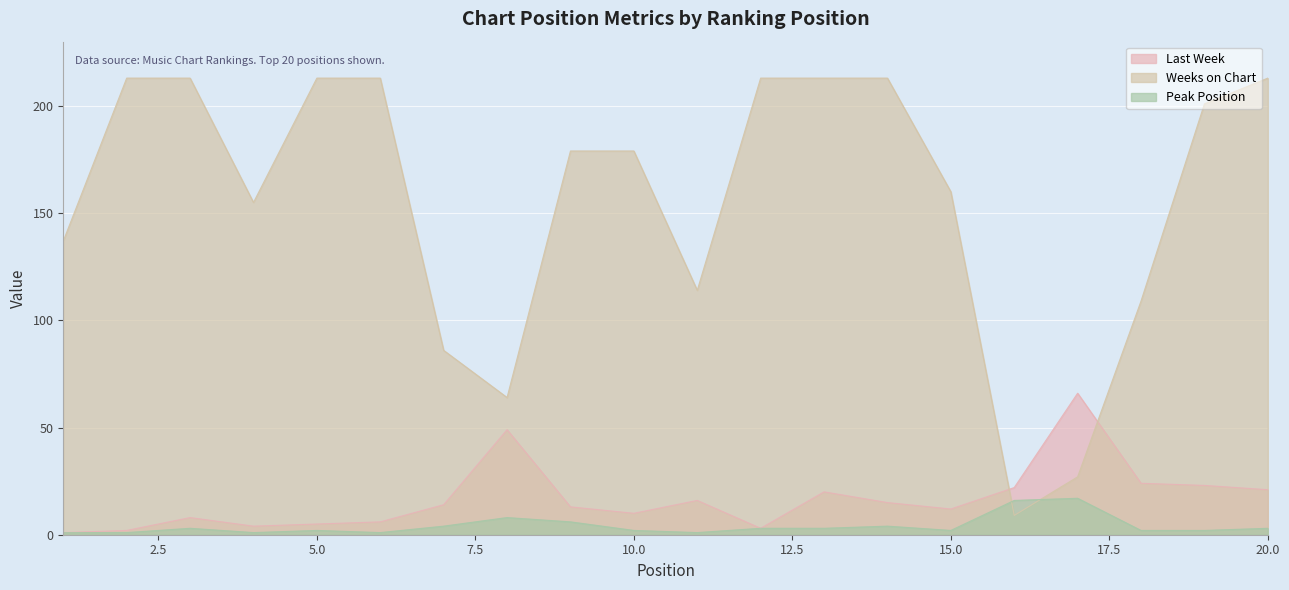

True or false: Peak Position has a value of 4 at 14.

True